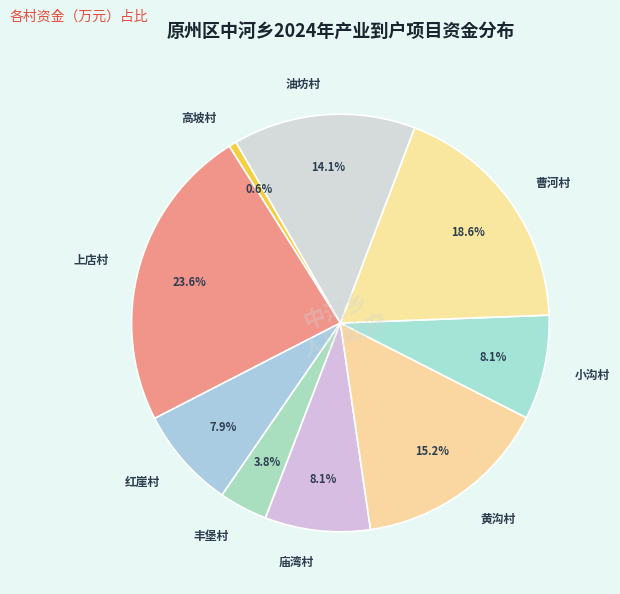

Does 油坊村 account for over 50% of the chart?

No